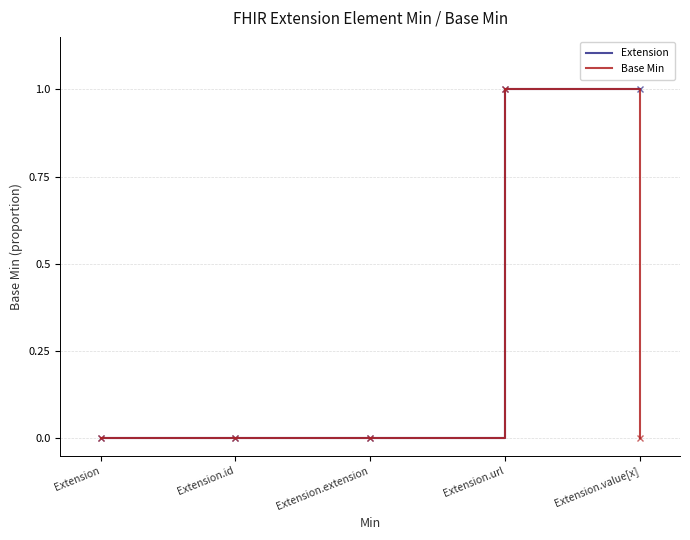

What position from the left is Extension.value[x]?

5